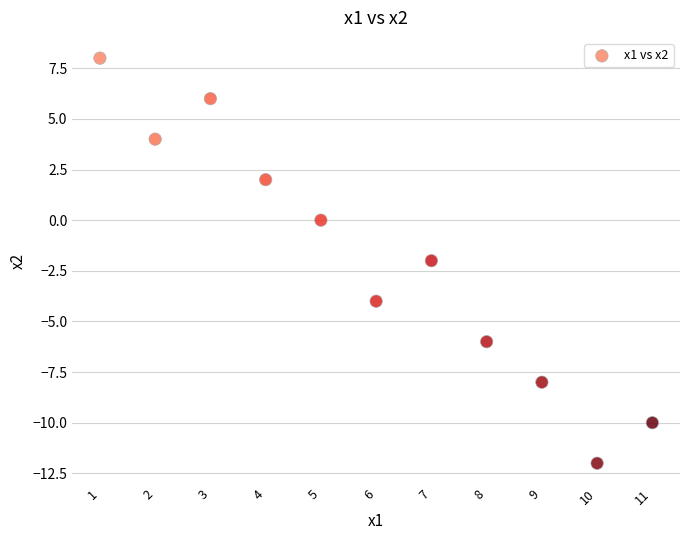

What is the range of Y values (max minus min)?

20